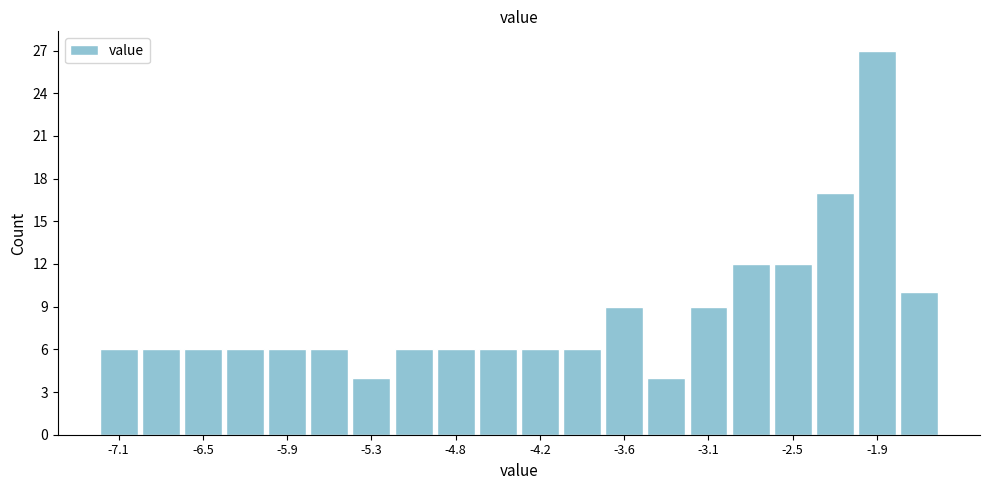

Read against the x-axis, roughly where is the centre of the tallest bar?

-1.9